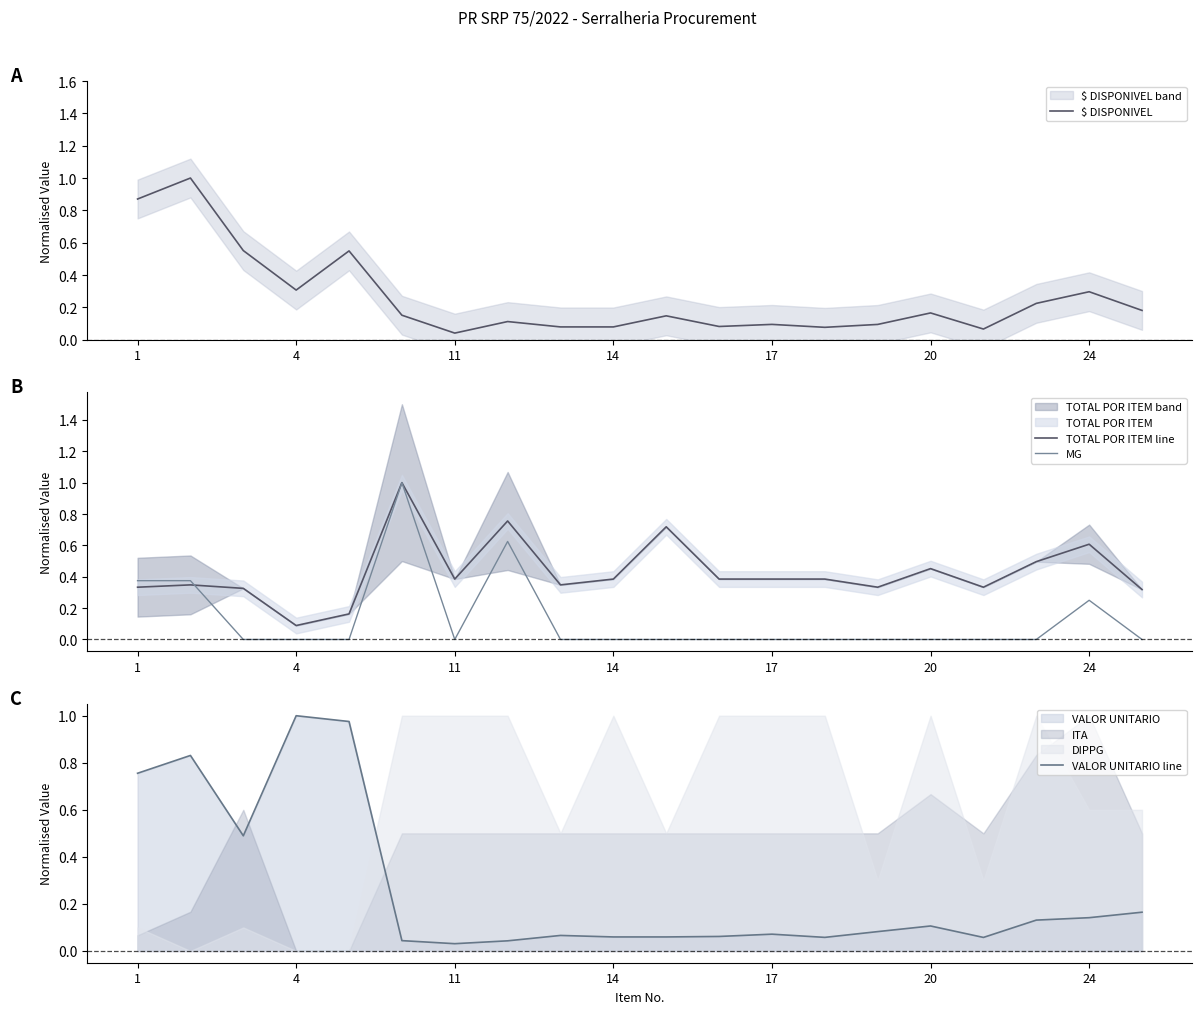

Which series has the largest total across all categories?

TOTAL POR ITEM line